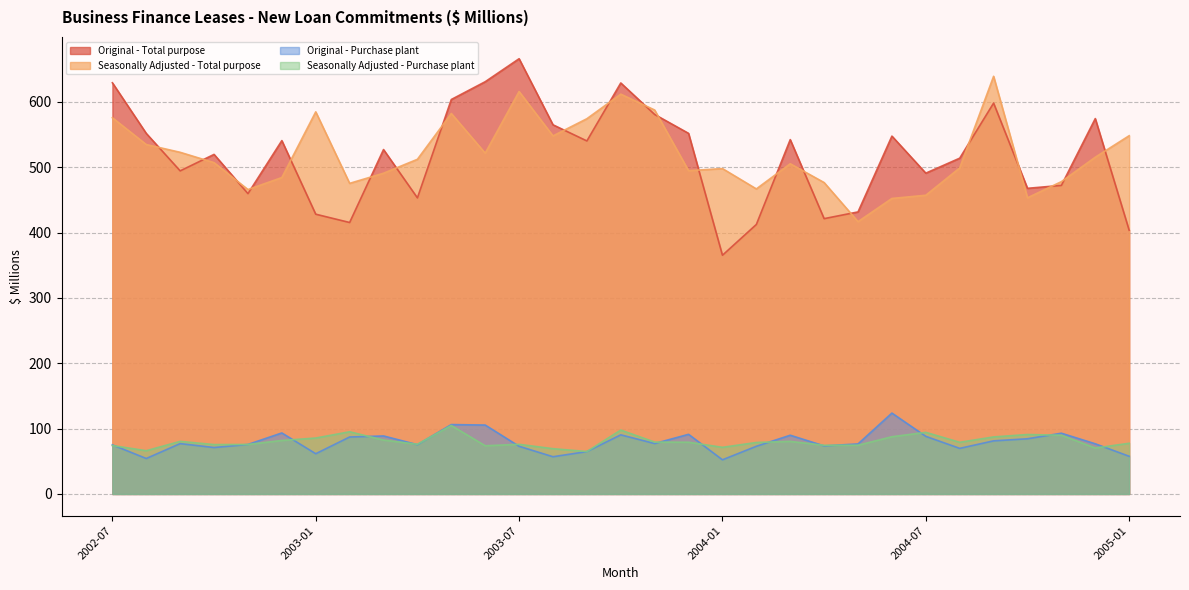

What position from the right is 2003-04?

22